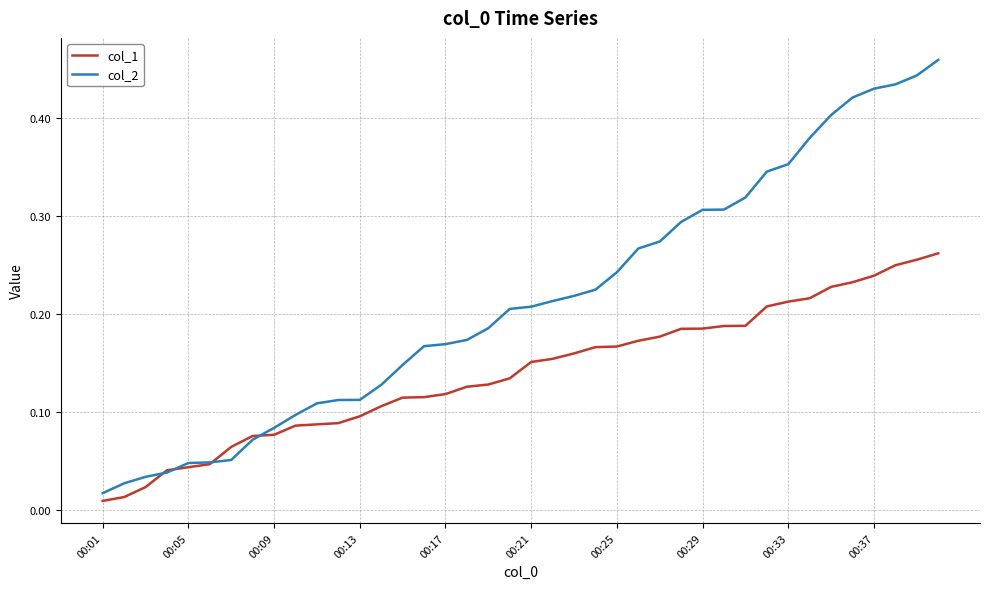

Rank the series by their average value, from lowest to highest.

col_1, col_2